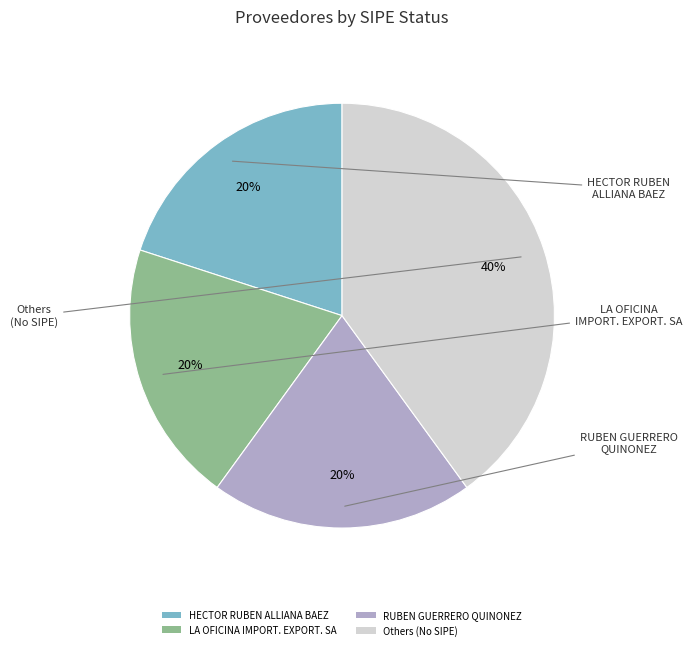

To the nearest percent, what is the difference between the largest and smallest slice percentages?

20%